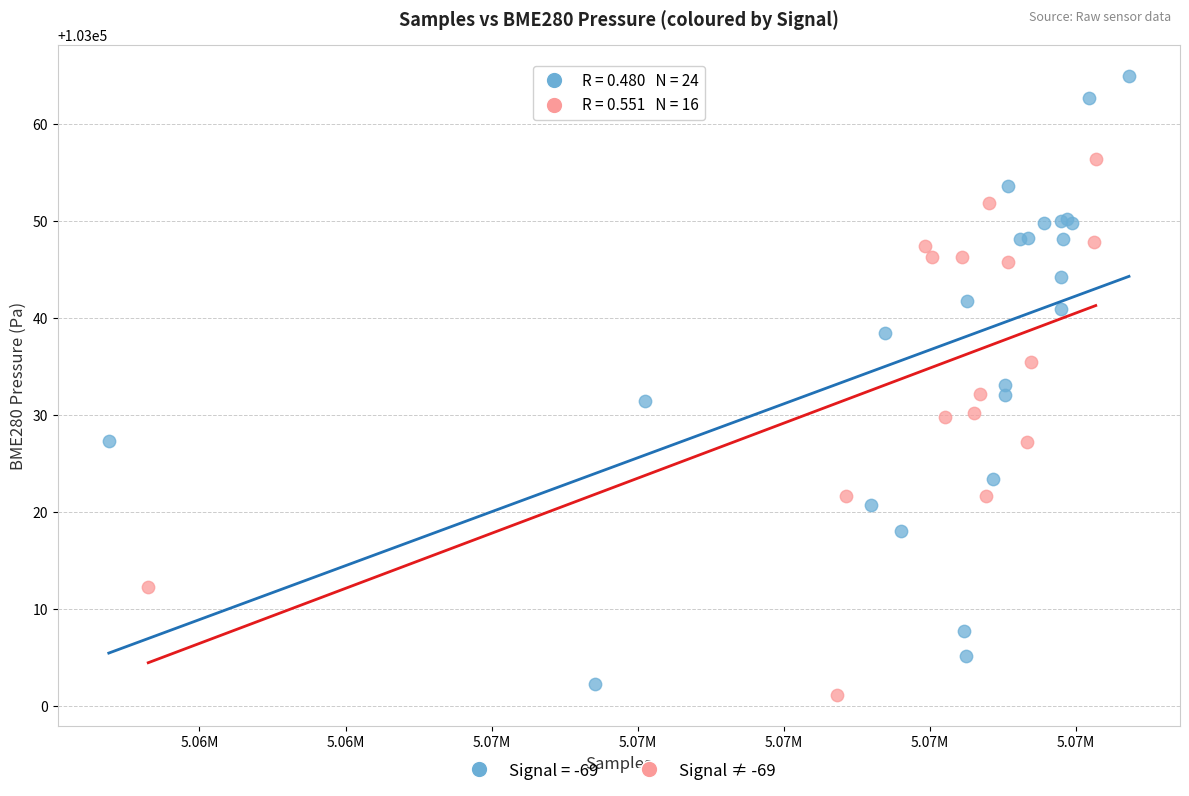

Which series has the largest Y range (max minus min)?

Signal = -69